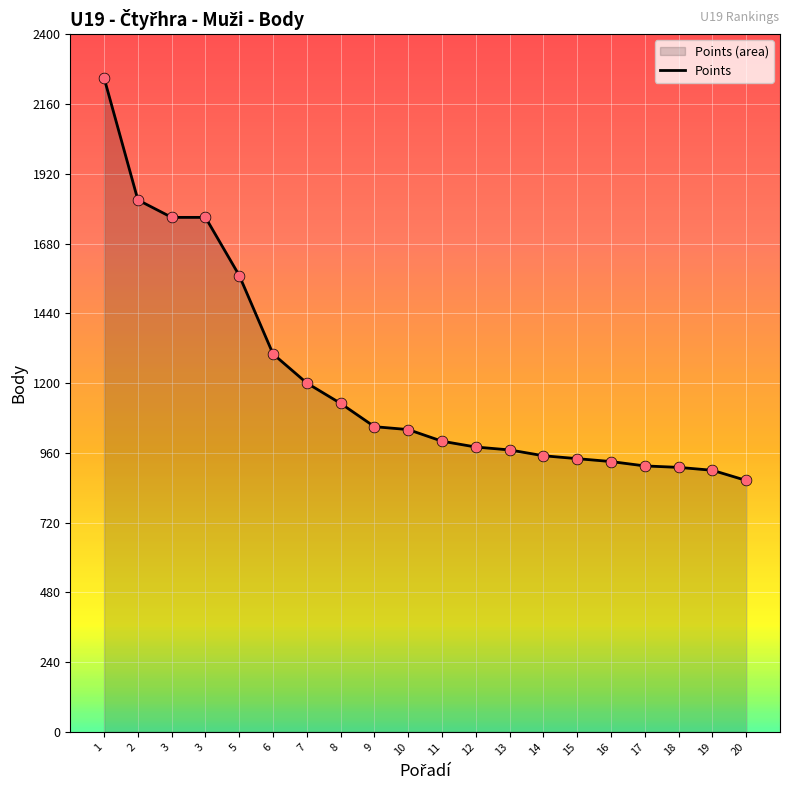

What is the change in value from 14 to 16?

-20